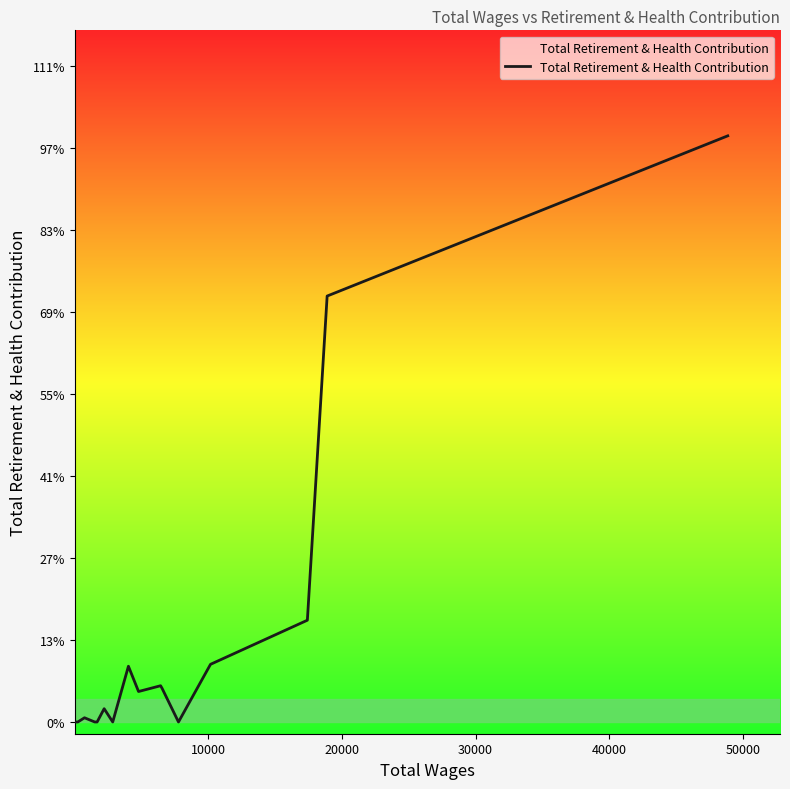

Does the chart have visible grid lines?

No